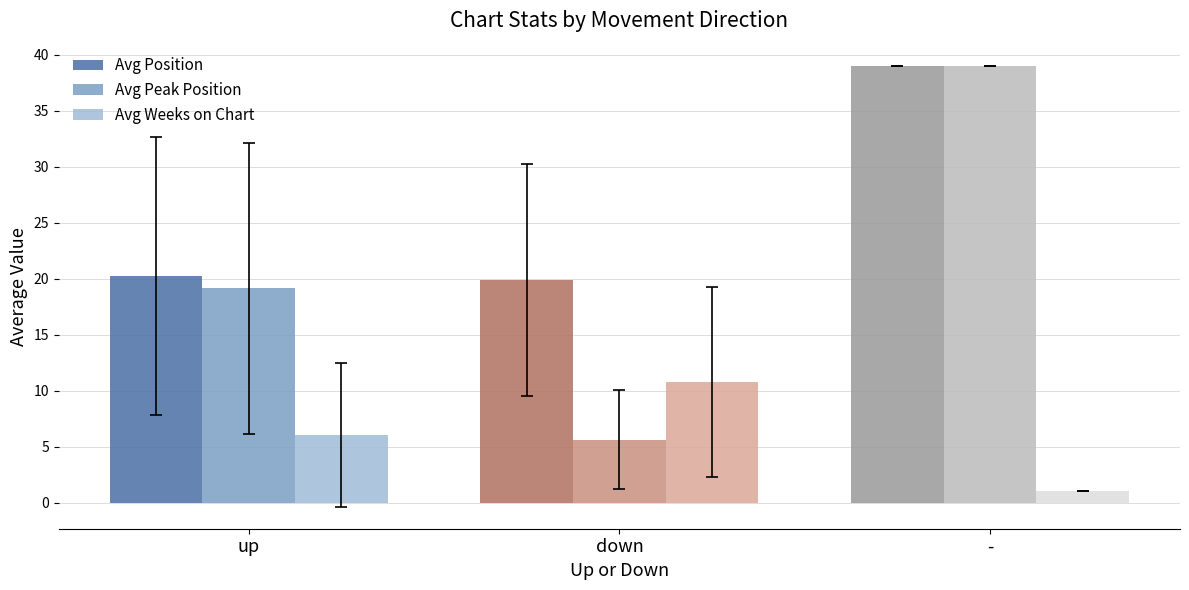

How many groups of bars are there?

3